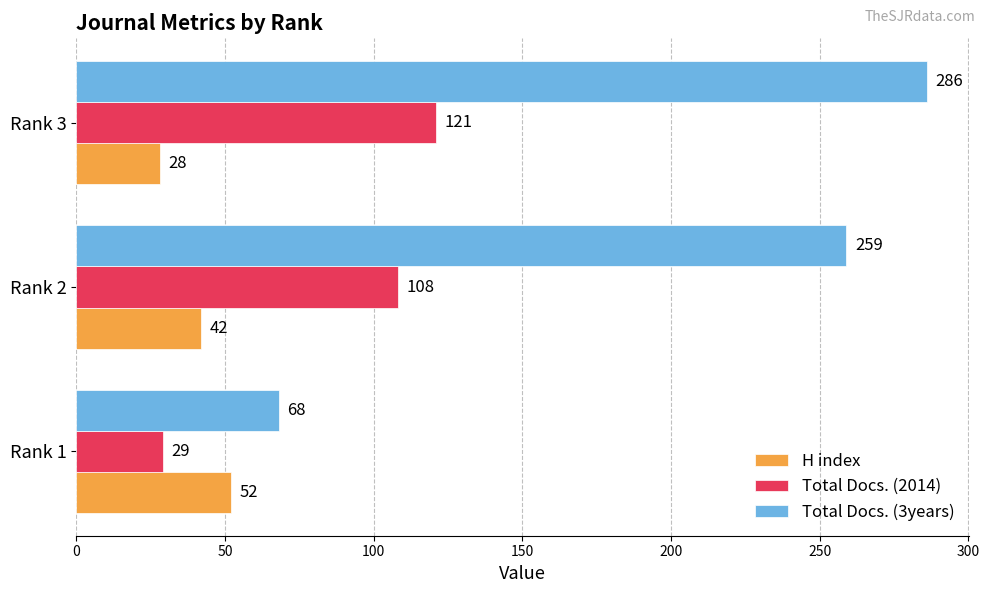

What are all the series names shown in the legend?

H index, Total Docs. (2014), Total Docs. (3years)